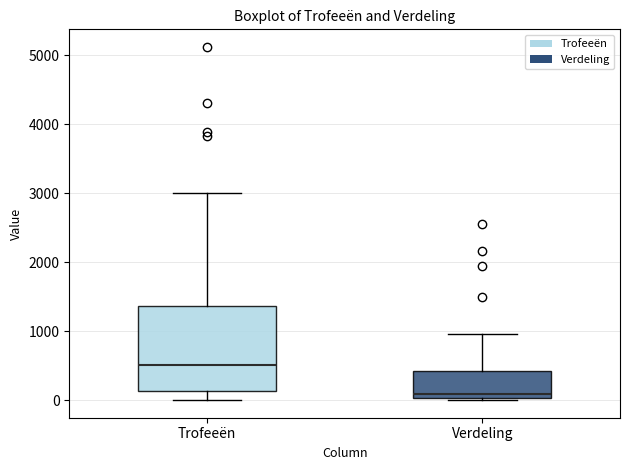

Reading left to right, read every box against the y-axis: the position of its median line, the range the box covers, and the ends of its whiskers. The values are not printed on the chart, so give them approximately, as read against the axis.

Trofeeën: median 500, box 100 to 1400, whiskers 0 to 3000
Verdeling: median 100, box 0 to 400, whiskers 0 (just below the box's lower edge) to 1000